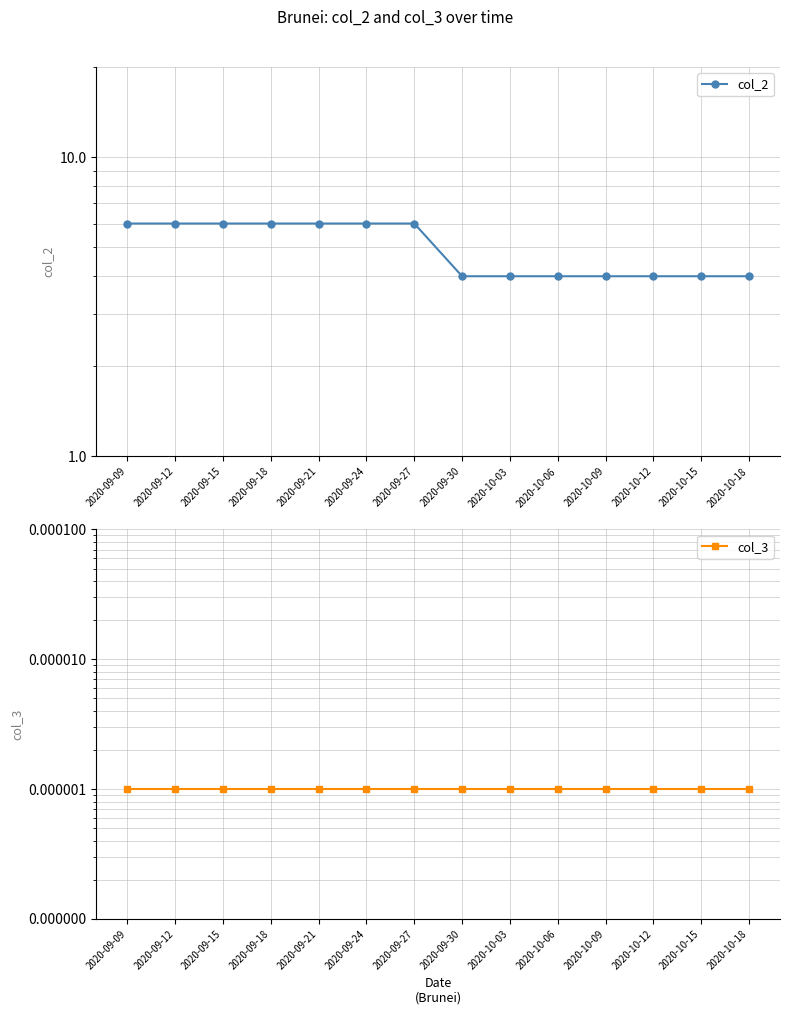

What is the spread (max minus min) of values at 2020-10-15?

4.0